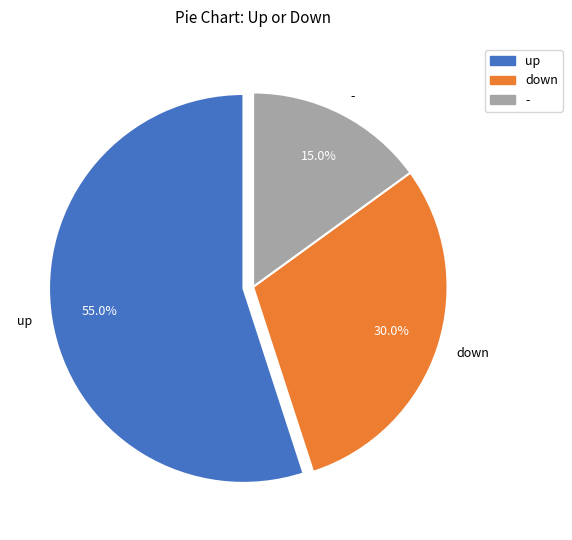

Combined, what portion of the pie is - and down?

45.0%